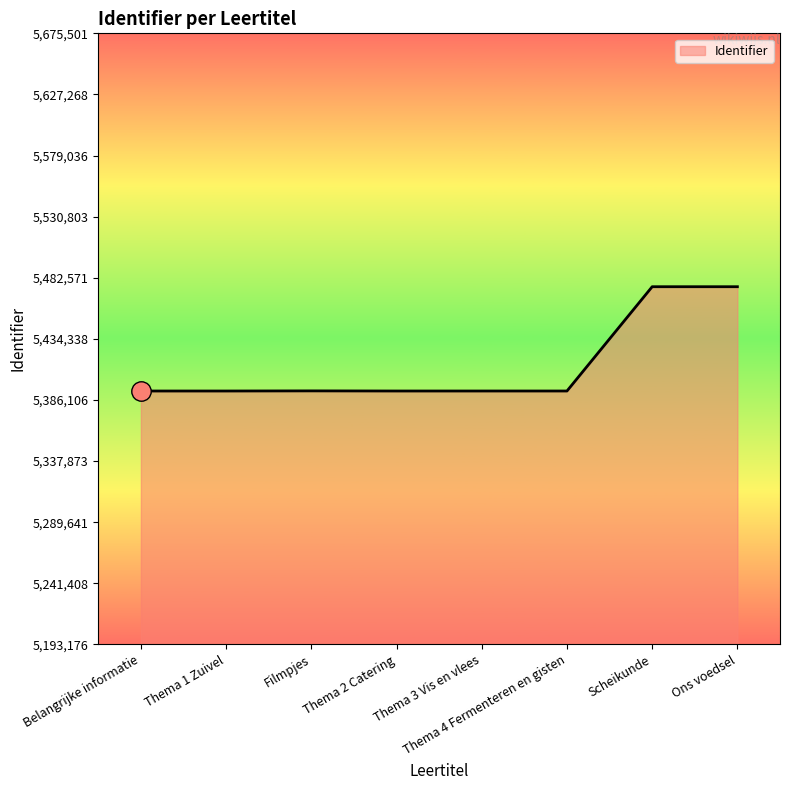

Read the value at Ons voedsel, to the nearest 50.

5475500